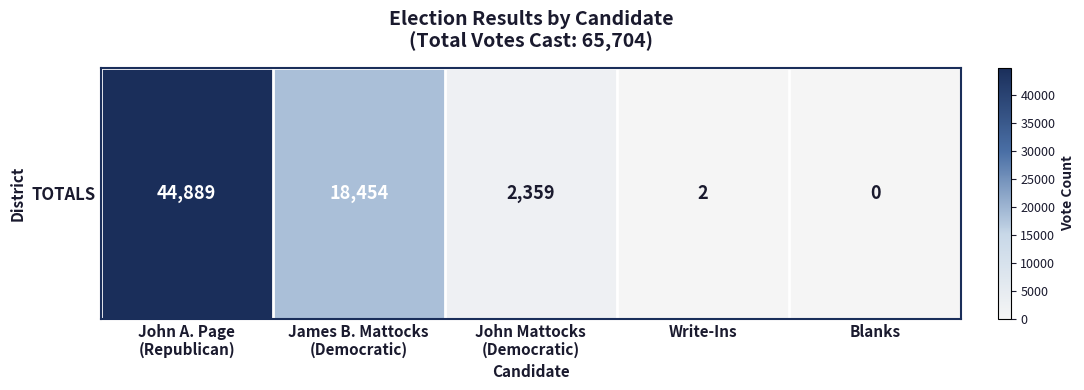

Which category has the lowest value across all series?

Blanks